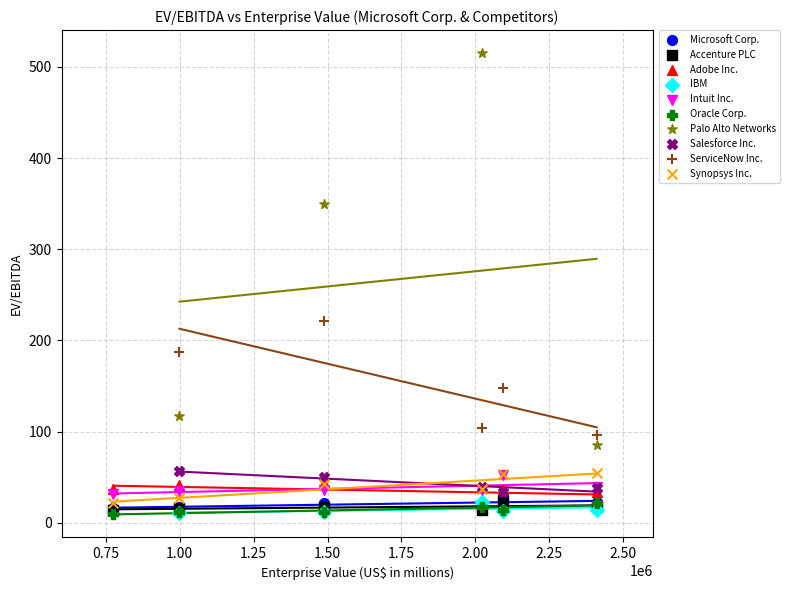

Which series has the widest spread of Y values?

Palo Alto Networks